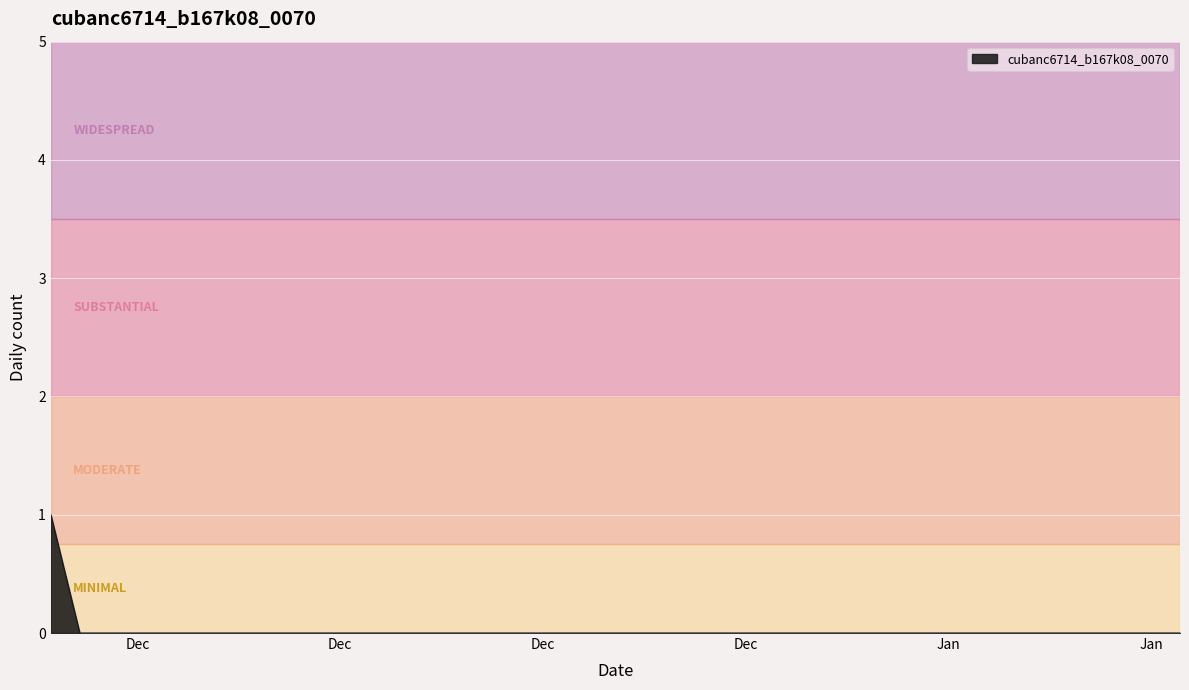

Reading right to left, extract all data points from this chart.

0	0	0	0	0	0	0	0	0	0	0	0	0	0	0	0	0	0	0	0	0	0	0	0	0	0	0	0	0	0	0	0	0	0	0	0	0	0	0	1